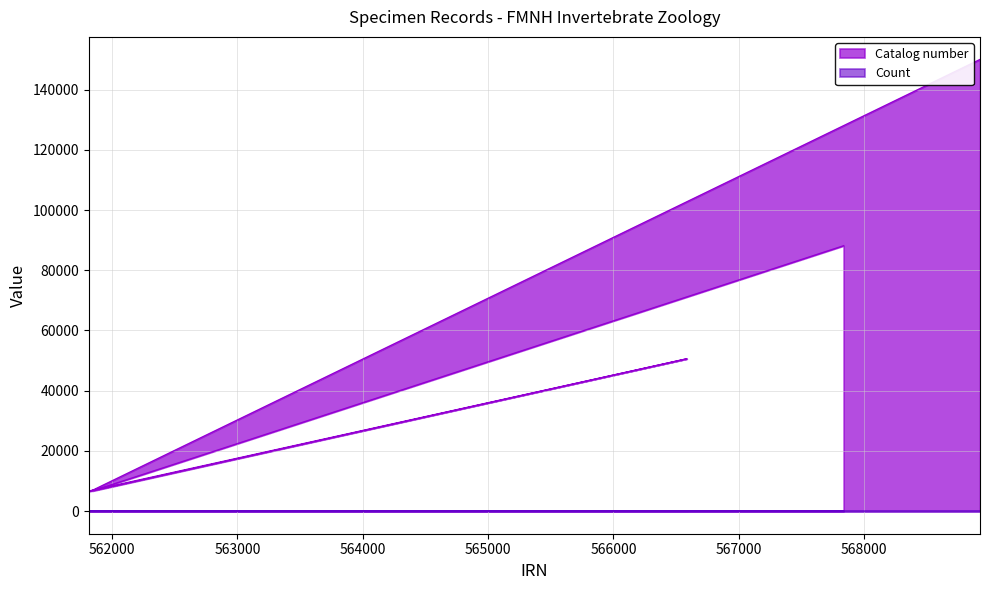

Which series has the largest total across all categories?

Catalog number